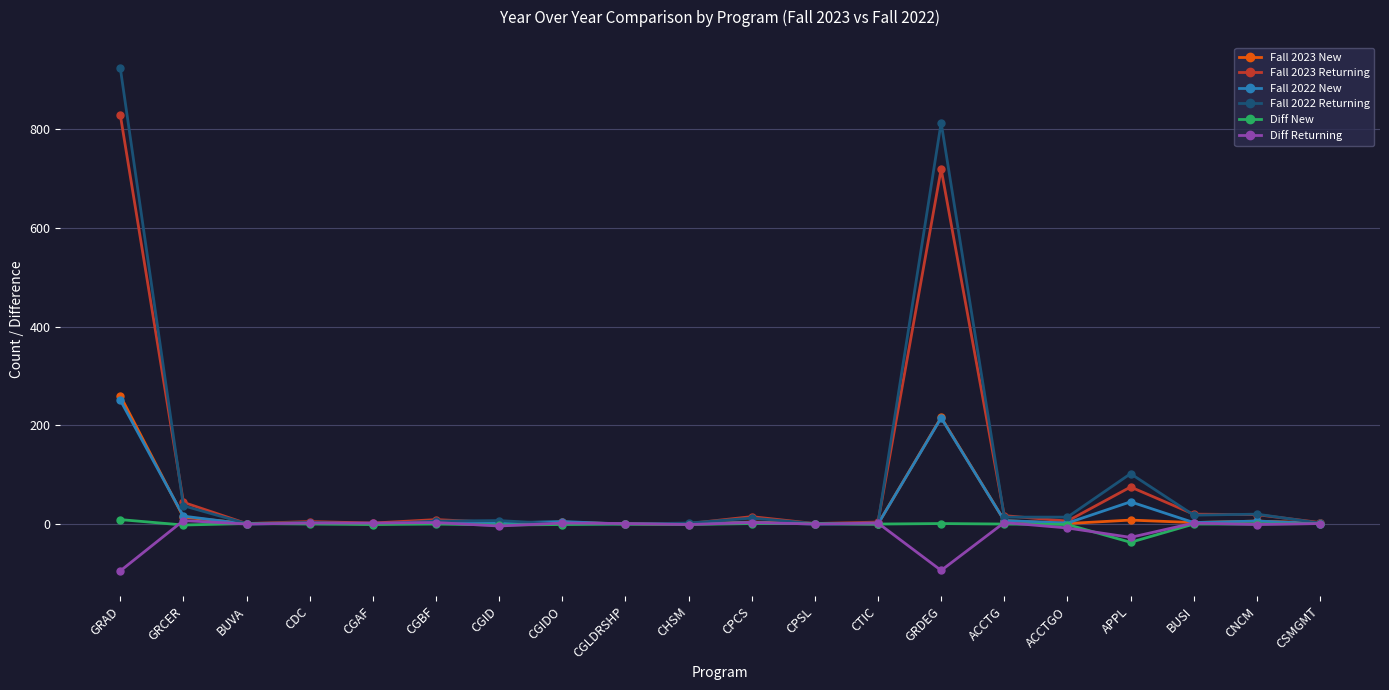

What is the difference between the highest and lowest values at CSMGMT?

2